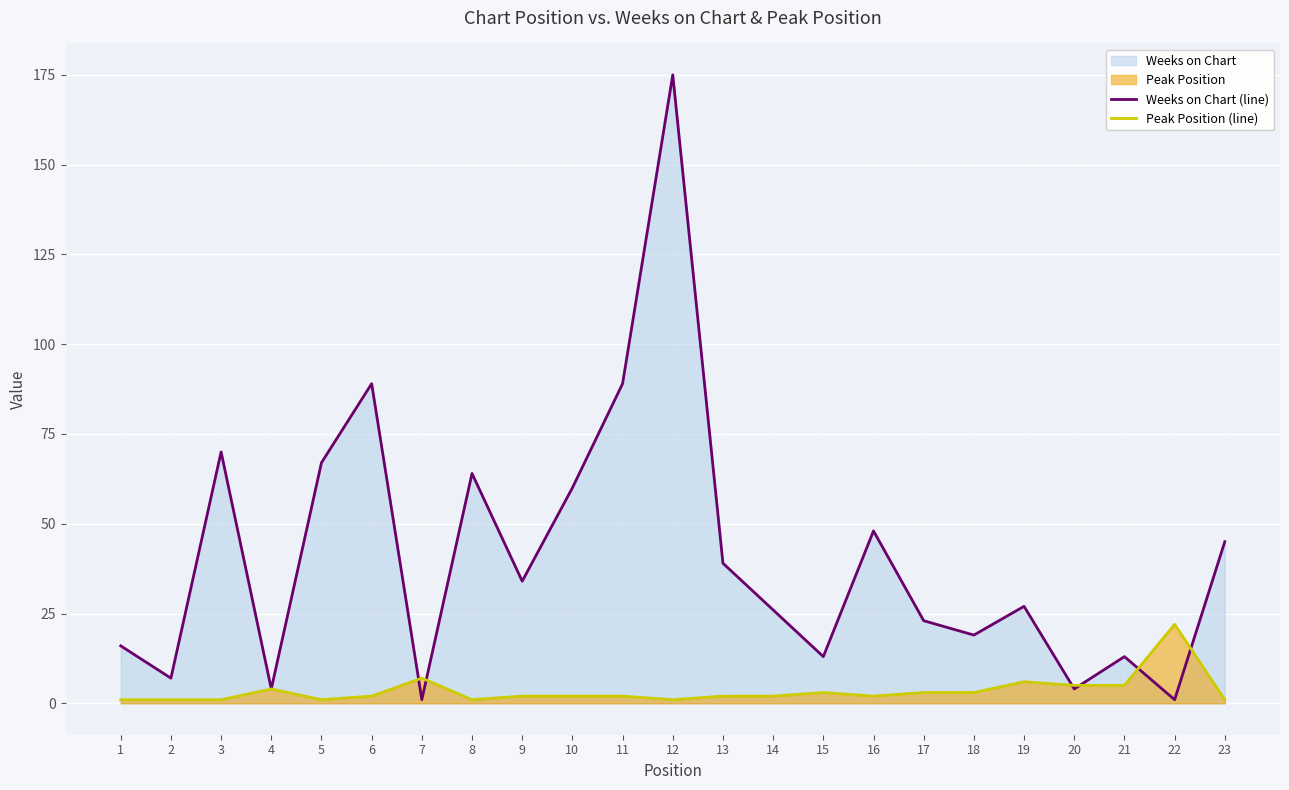

Is it true that Peak Position (line) equals 1 at 8?

True